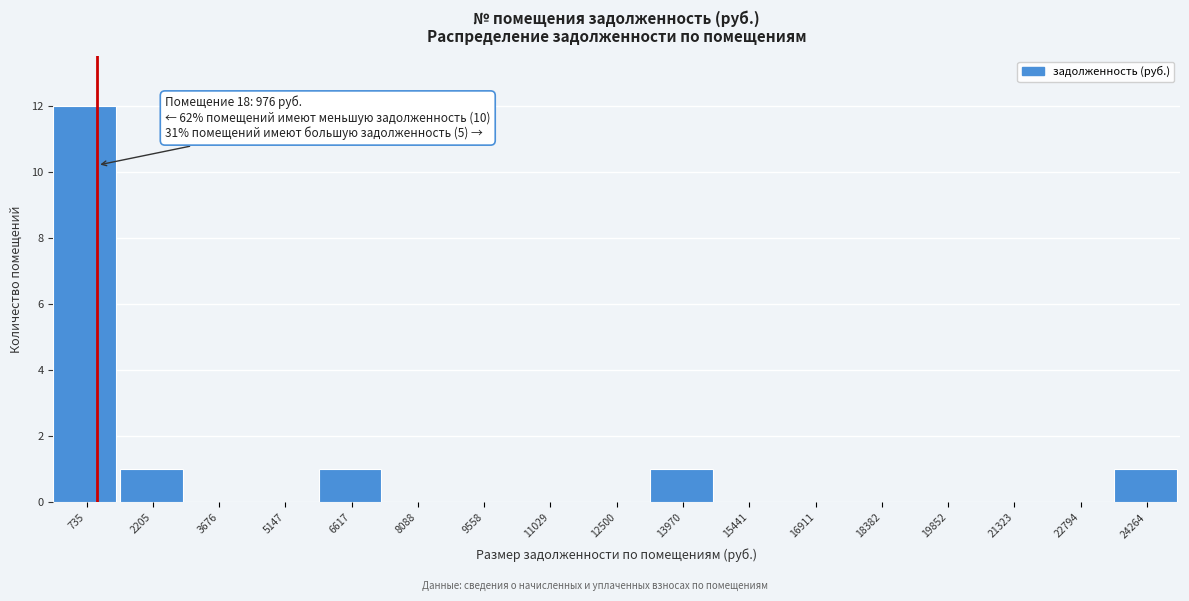

Which range on the x-axis has the tallest bar?

0 to 1400